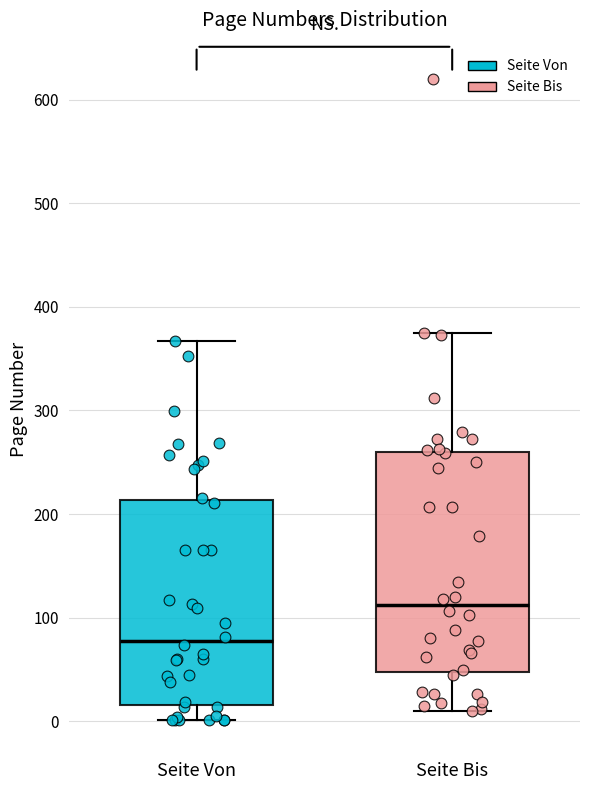

Where does the median line of the box for Seite Von sit on the y-axis? The values are not printed on the chart, so give them approximately, as read against the axis.

80